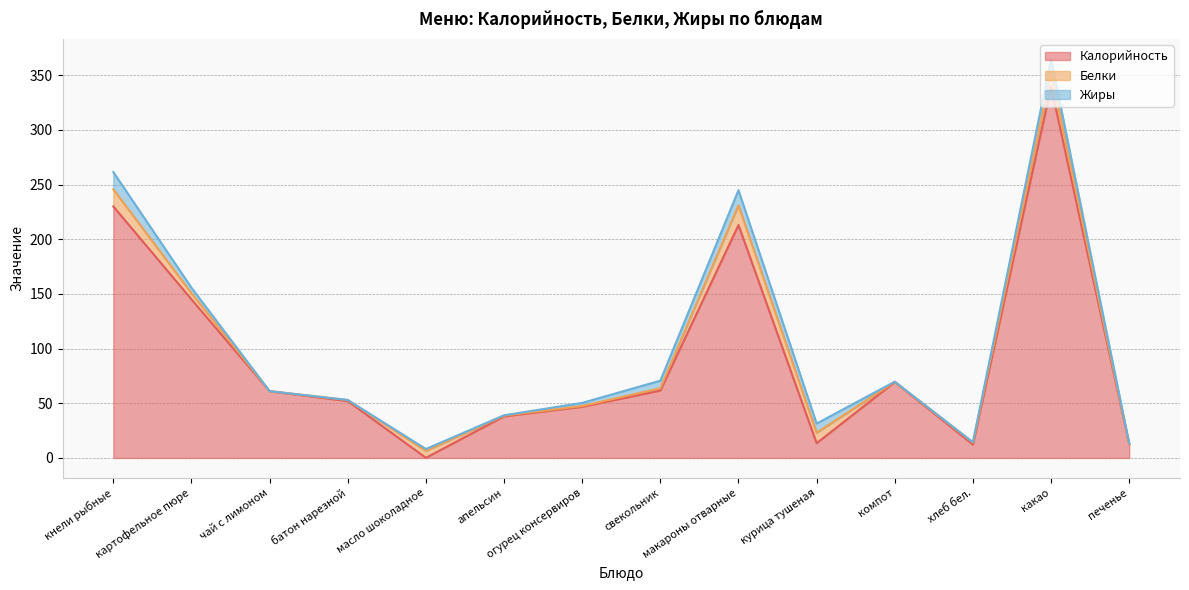

Does the chart have visible grid lines?

Yes